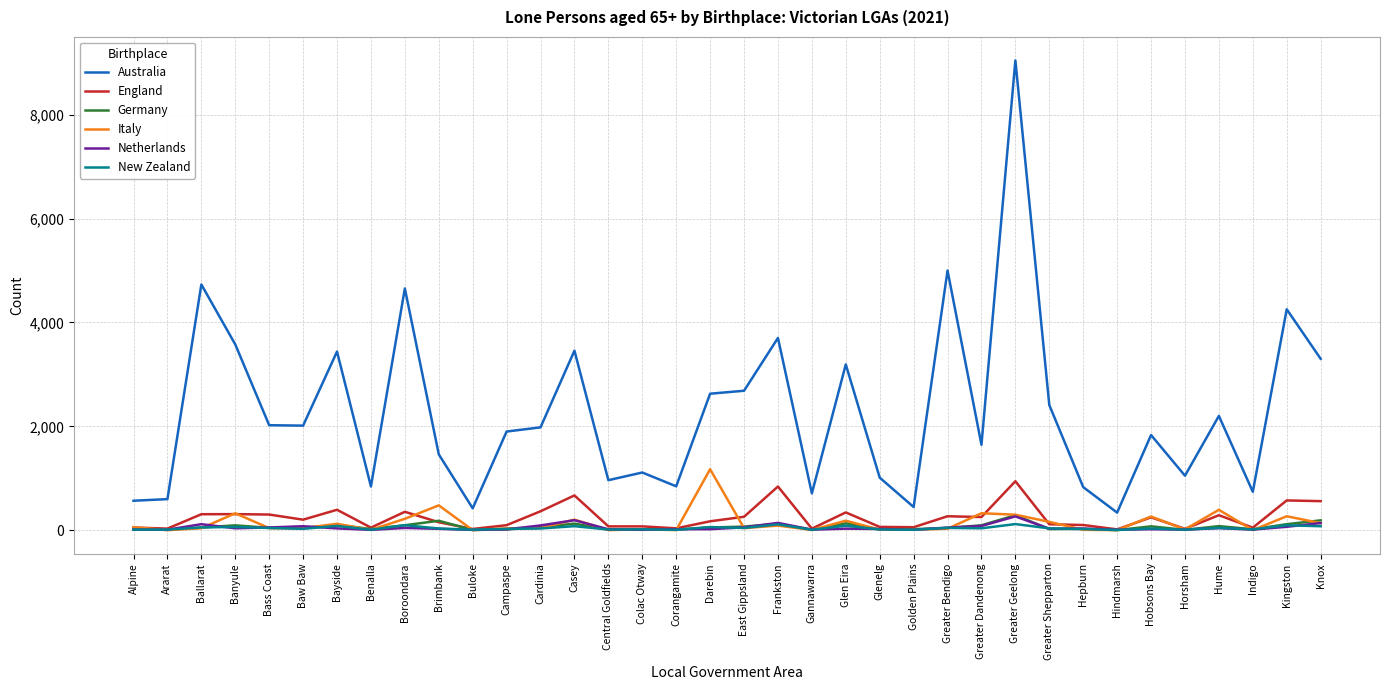

At which label does Germany reach its peak?

Greater Geelong